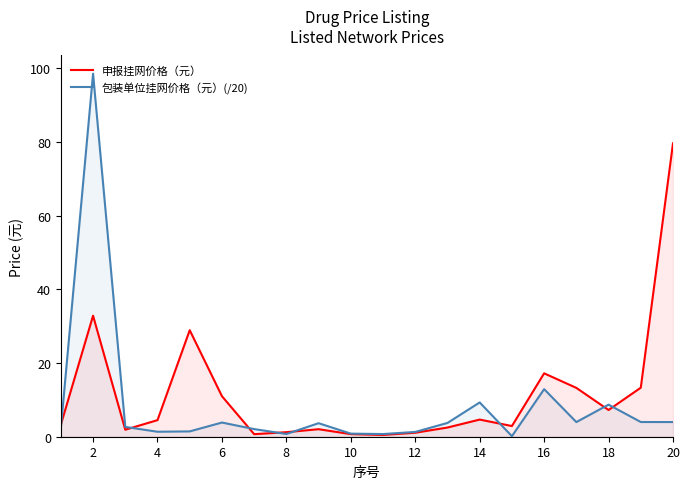

Rank the series by their maximum value, from highest to lowest.

包装单位挂网价格（元）(/20), 申报挂网价格（元）